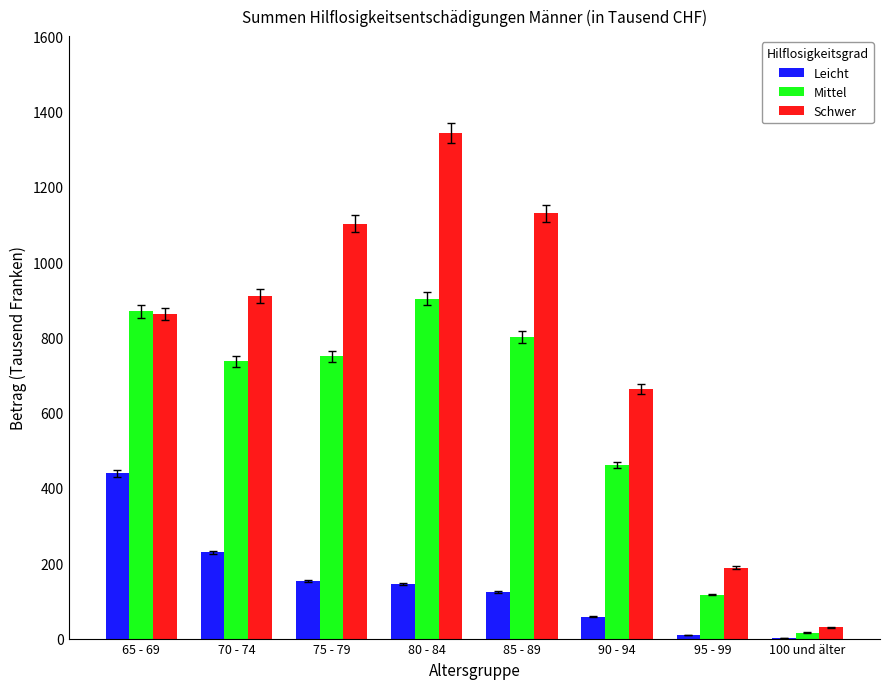

What is the greatest value displayed?

1343